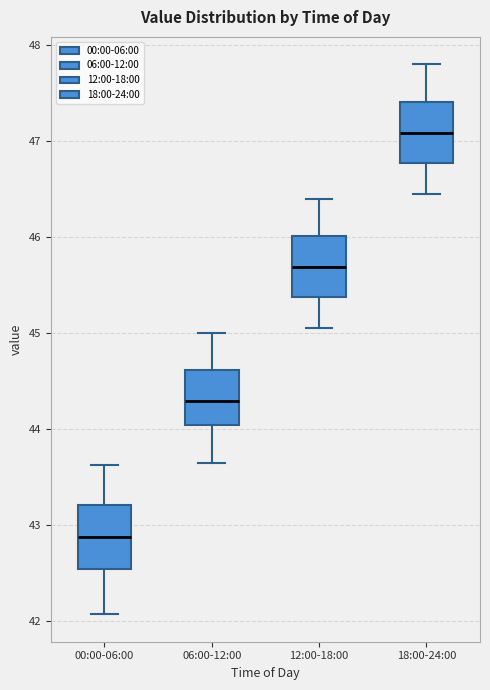

Where does the median line of the box for 06:00-12:00 sit on the y-axis? The values are not printed on the chart, so give them approximately, as read against the axis.

44.3